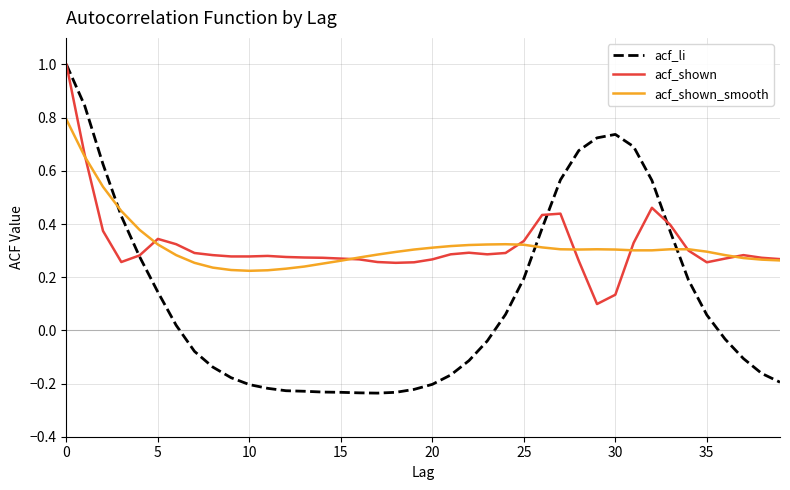

What are all the series names shown in the legend?

acf_li, acf_shown, acf_shown_smooth